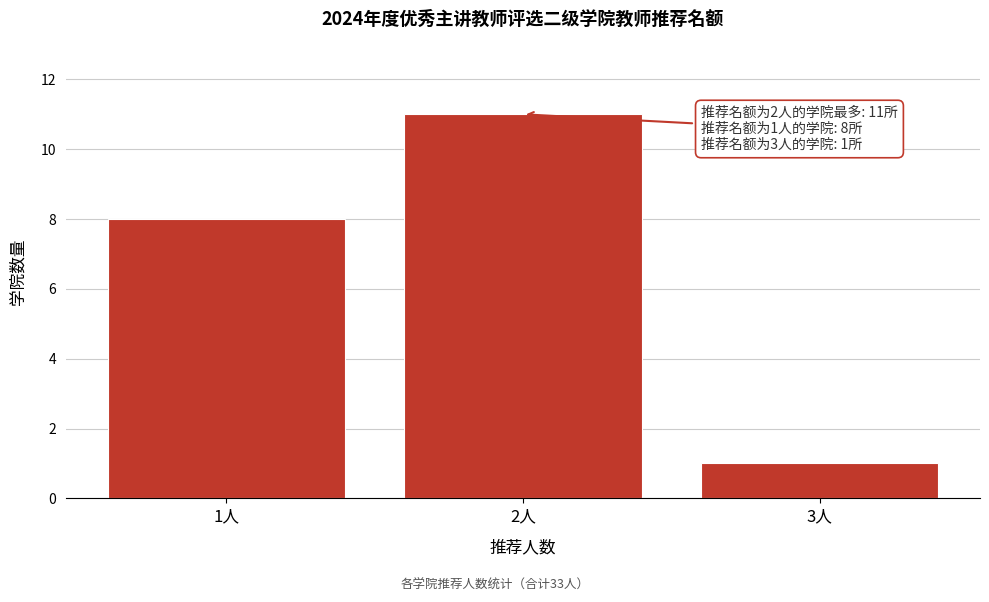

Reading left to right, list all the values displayed in this chart.

1人=8	2人=11	3人=1